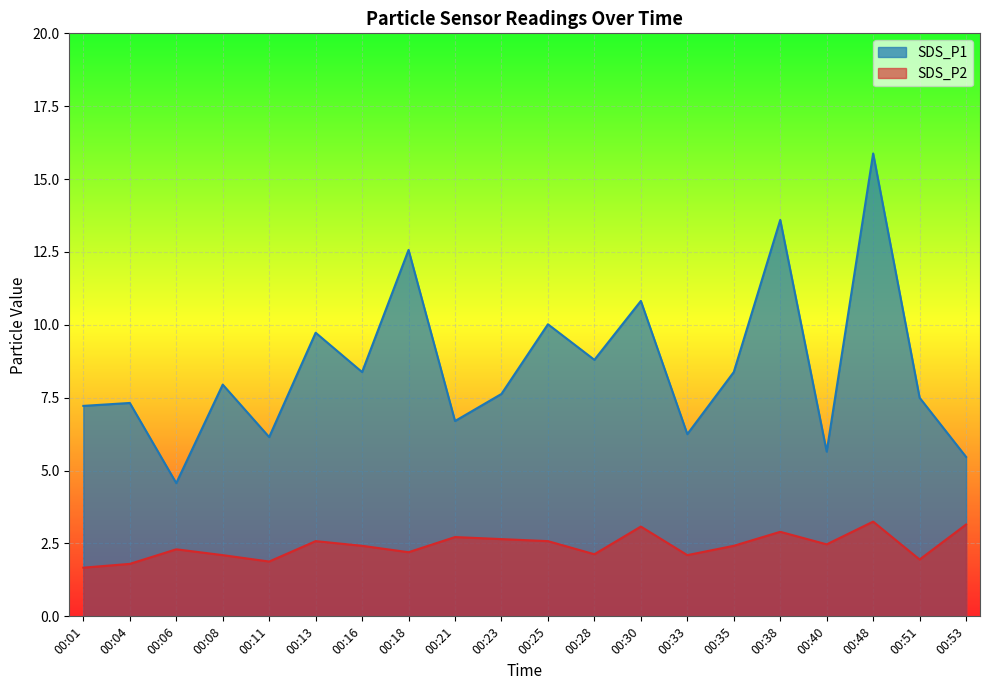

What is the spread (max minus min) of values at 00:35?

6.0